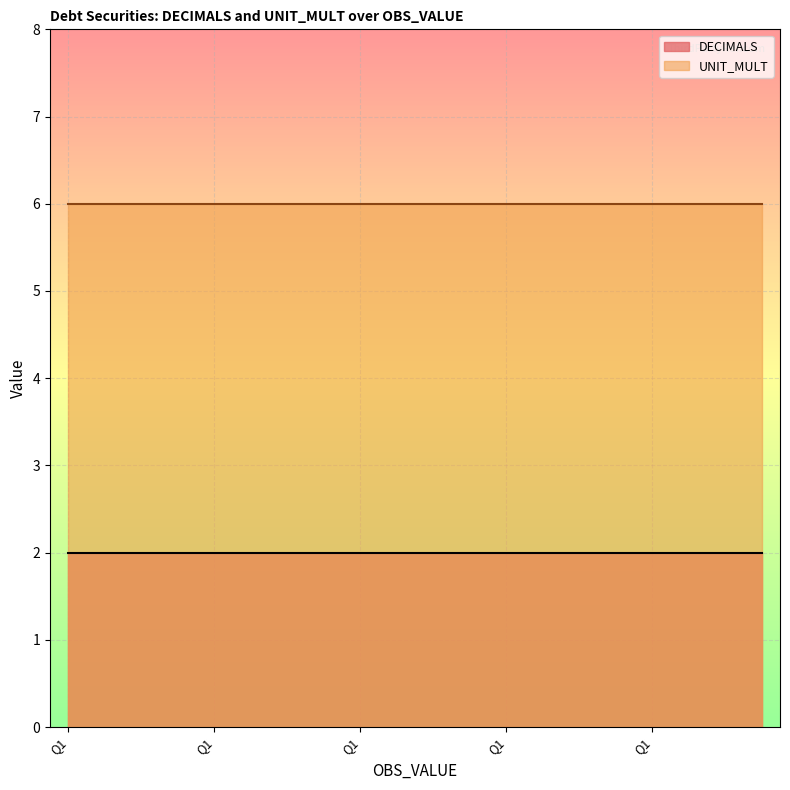

True or false: UNIT_MULT has more than 2 points higher than both neighbors.

False